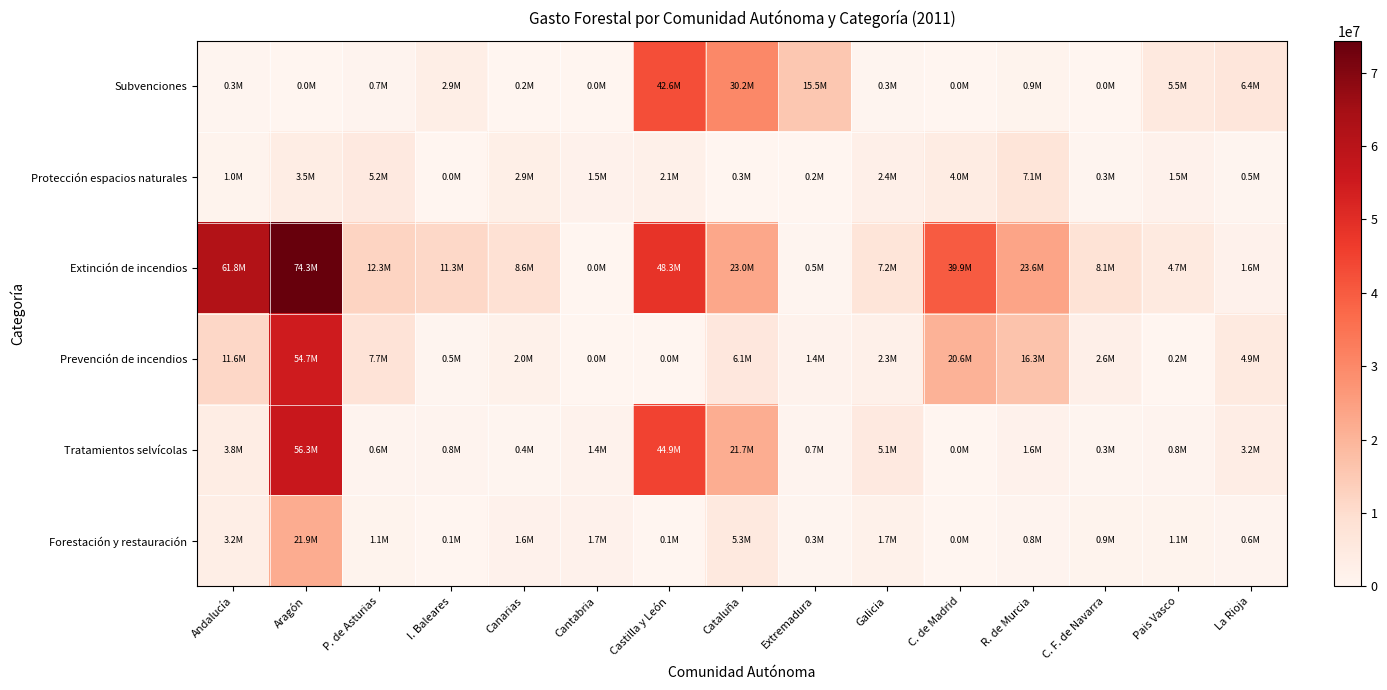

Reading right to left, extract all data points from this chart.

Forestación y restauración: La Rioja=640878.0	Pais Vasco=1119803.9	C. F. de Navarra=885045.6	R. de Murcia=787055.8	C. de Madrid=0.0	Galicia=1743200.0	Extremadura=346531.2	Cataluña=5270432.0	Castilla y León=62086.9	Cantabria=1701536.6	Canarias=1585000.0	I. Baleares=81920.0	P. de Asturias=1145360.7	Aragón=21895018.0	Andalucía=3173903.0
Tratamientos selvícolas: La Rioja=3193849.0	Pais Vasco=795614.9	C. F. de Navarra=292881.2	R. de Murcia=1593266.7	C. de Madrid=0.0	Galicia=5104200.0	Extremadura=673150.9	Cataluña=21672455.0	Castilla y León=44852000.0	Cantabria=1365961.9	Canarias=394000.0	I. Baleares=845517.0	P. de Asturias=638909.6	Aragón=56273597.0	Andalucía=3764024.5
Prevención de incendios: La Rioja=4929227.0	Pais Vasco=212000.0	C. F. de Navarra=2604957.2	R. de Murcia=16307995.0	C. de Madrid=20600000.0	Galicia=2258948.3	Extremadura=1404048.8	Cataluña=6087607.0	Castilla y León=0.0	Cantabria=0.0	Canarias=2000000.0	I. Baleares=491955.1	P. de Asturias=7748723.2	Aragón=54725163.0	Andalucía=11586742.4
Extinción de incendios: La Rioja=1576344.0	Pais Vasco=4740380.0	C. F. de Navarra=8086143.5	R. de Murcia=23623432.5	C. de Madrid=39900000.0	Galicia=7155747.0	Extremadura=472912.2	Cataluña=23044552.0	Castilla y León=48340000.0	Cantabria=0.0	Canarias=8634000.0	I. Baleares=11254101.6	P. de Asturias=12264718.0	Aragón=74314240.0	Andalucía=61752517.7
Protección espacios naturales: La Rioja=519235.0	Pais Vasco=1497657.6	C. F. de Navarra=311537.4	R. de Murcia=7141530.4	C. de Madrid=3961873.2	Galicia=2385888.0	Extremadura=189921.1	Cataluña=278076.0	Castilla y León=2119431.0	Cantabria=1490812.8	Canarias=2872000.0	I. Baleares=0.0	P. de Asturias=5205802.6	Aragón=3535075.8	Andalucía=980596.4
Subvenciones: La Rioja=6441421.0	Pais Vasco=5504159.5	C. F. de Navarra=0.0	R. de Murcia=925800.0	C. de Madrid=0.0	Galicia=305386.2	Extremadura=15538144.6	Cataluña=30169519.0	Castilla y León=42628027.9	Cantabria=0.0	Canarias=204000.0	I. Baleares=2938695.1	P. de Asturias=716161.9	Aragón=0.0	Andalucía=314651.5